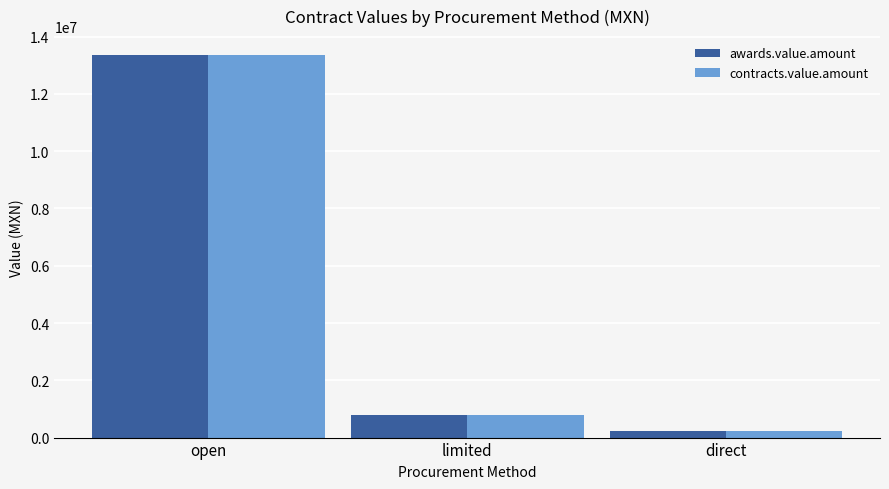

Is the value of awards.value.amount at limited greater than the value of contracts.value.amount at direct?

Yes